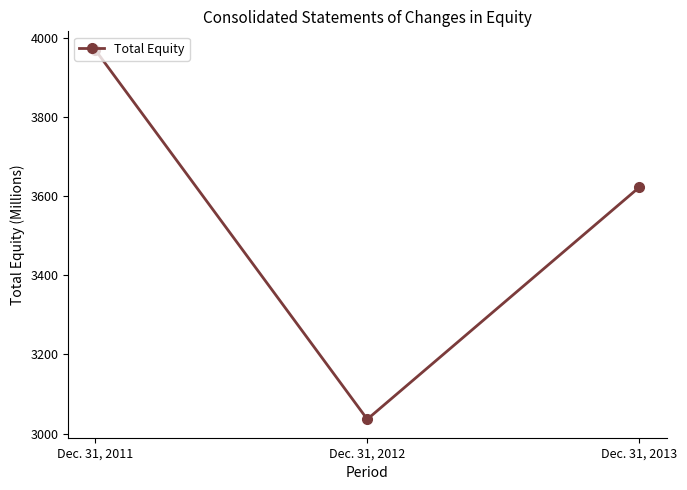

What is the value of the 2nd point from the left?

3036